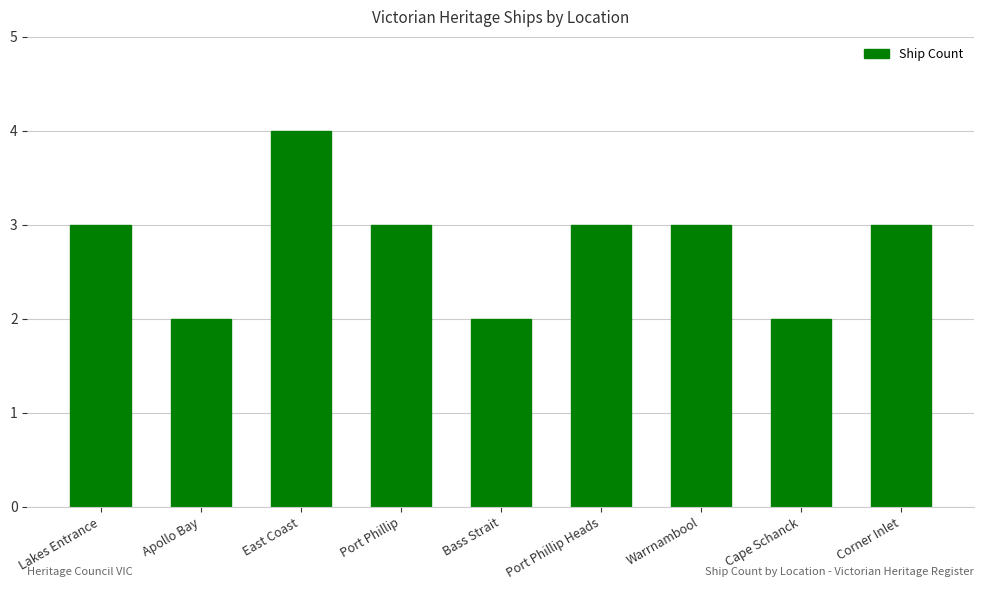

Which label corresponds to the largest value in the chart?

East Coast